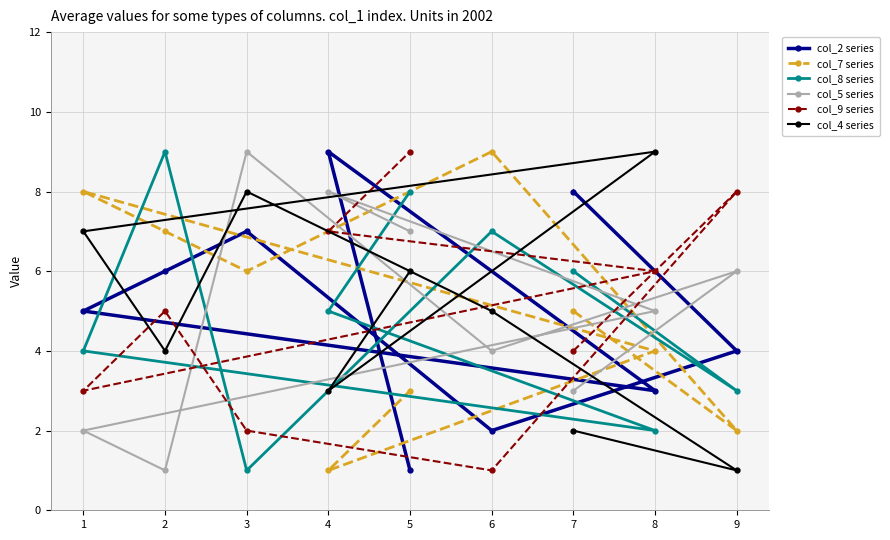

At how many categories does at least one series exceed 2?

9